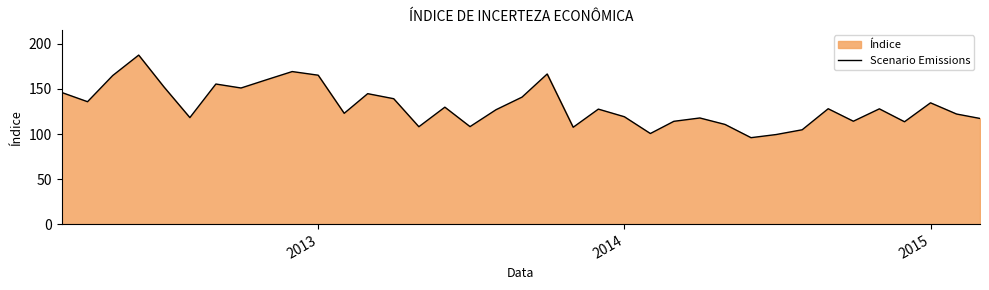

What is the difference between the maximum and minimum values?

91.7